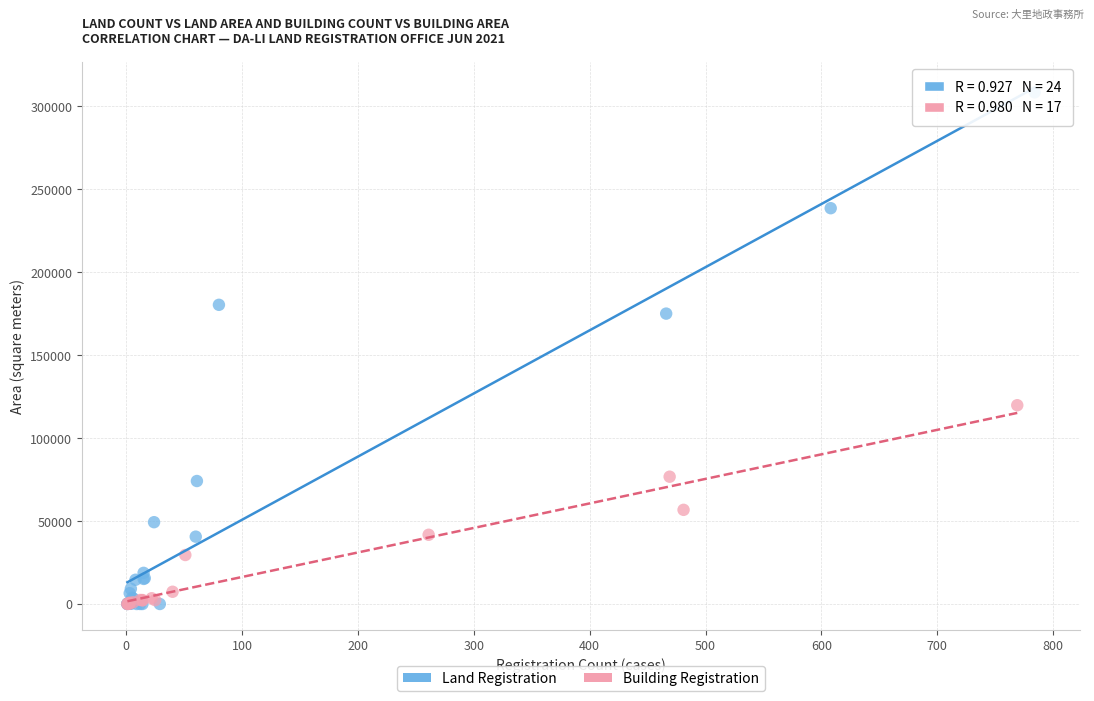

Which series reaches the maximum Y coordinate?

Land Registration